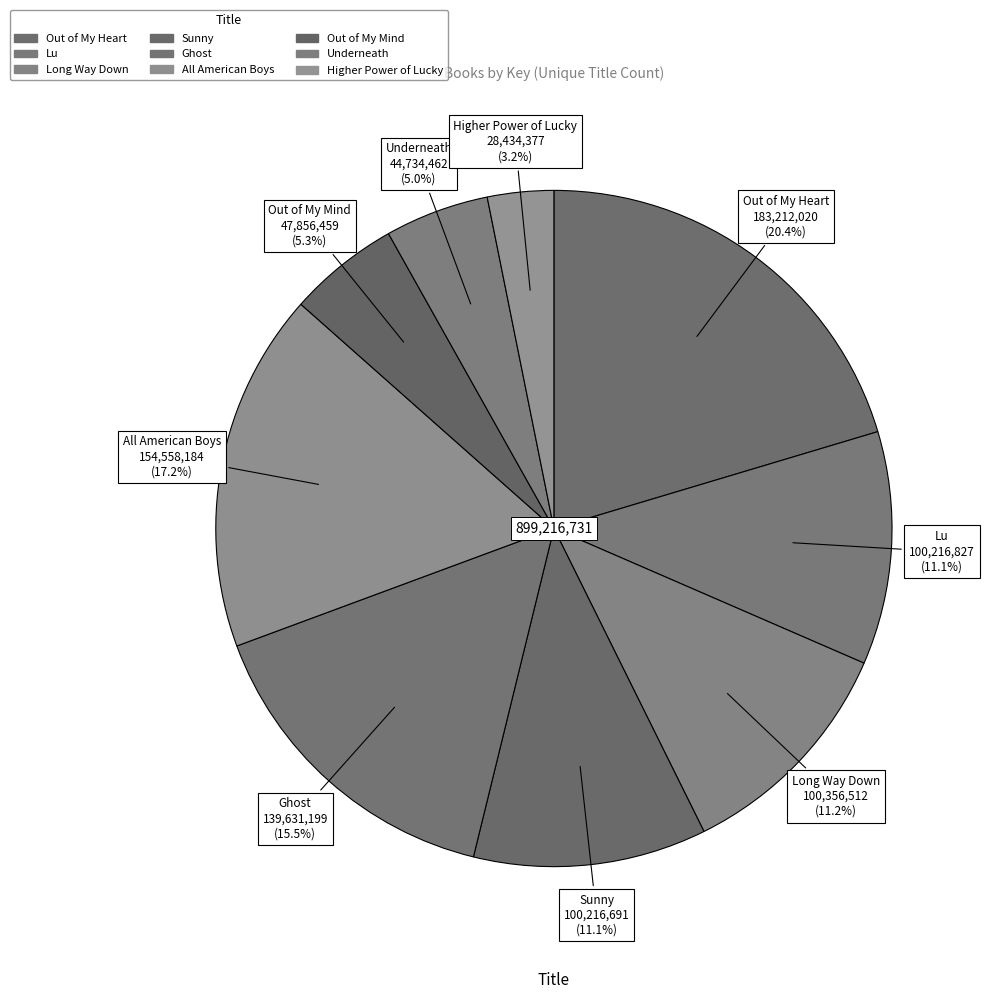

Combined, do Out of My Mind and Ghost account for over 50%?

No